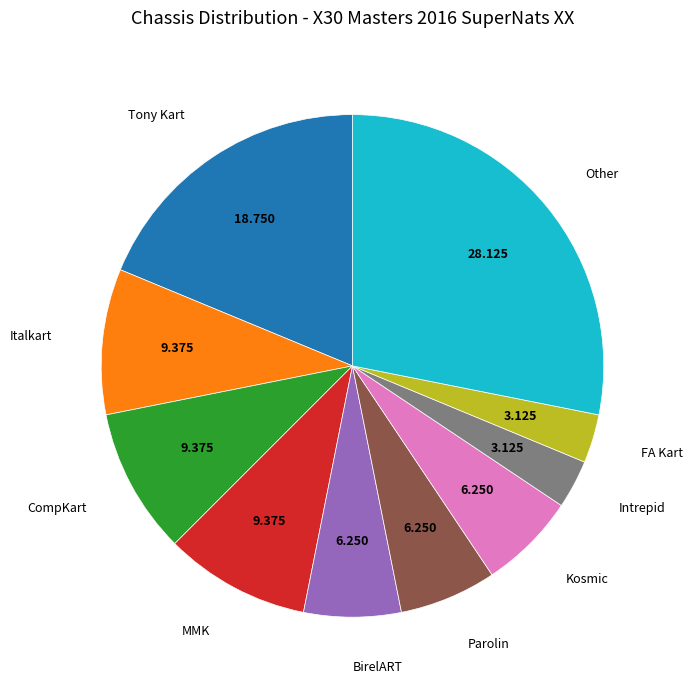

Does any single category account for the majority?

No